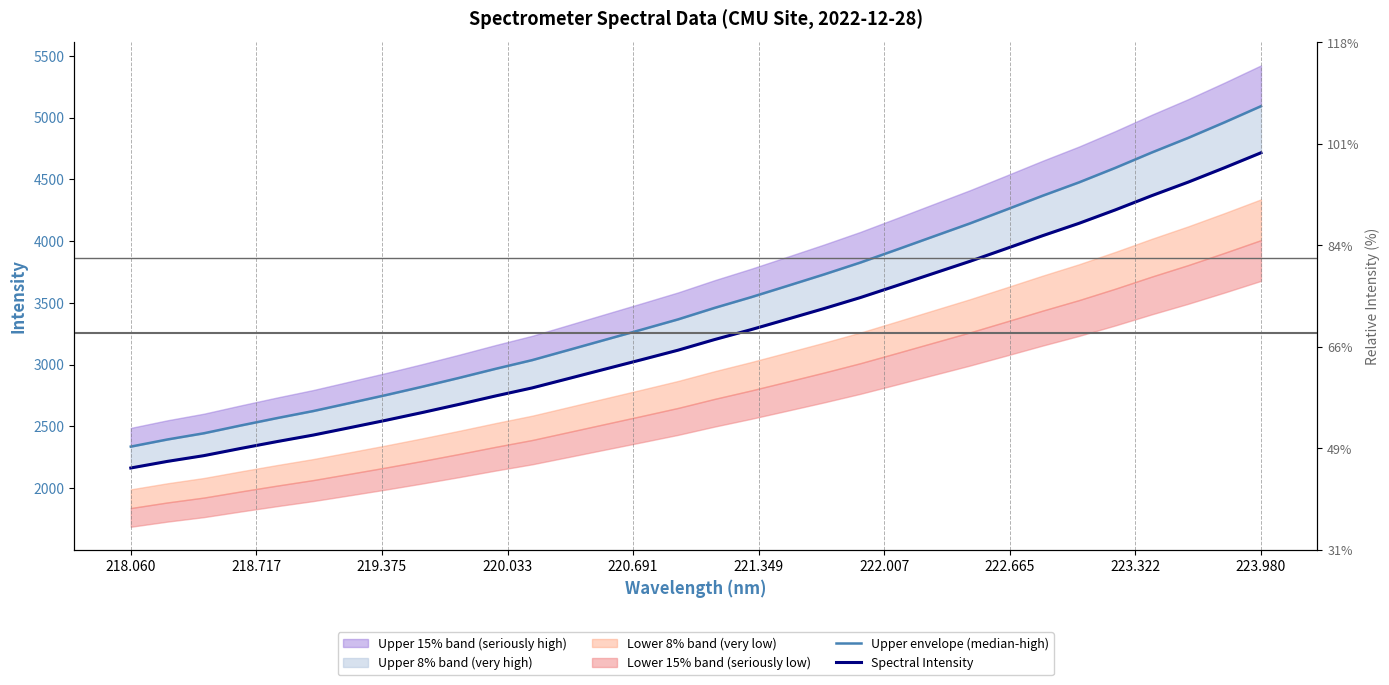

True or false: Spectral Intensity and Upper envelope (median-high) cross at least once.

False